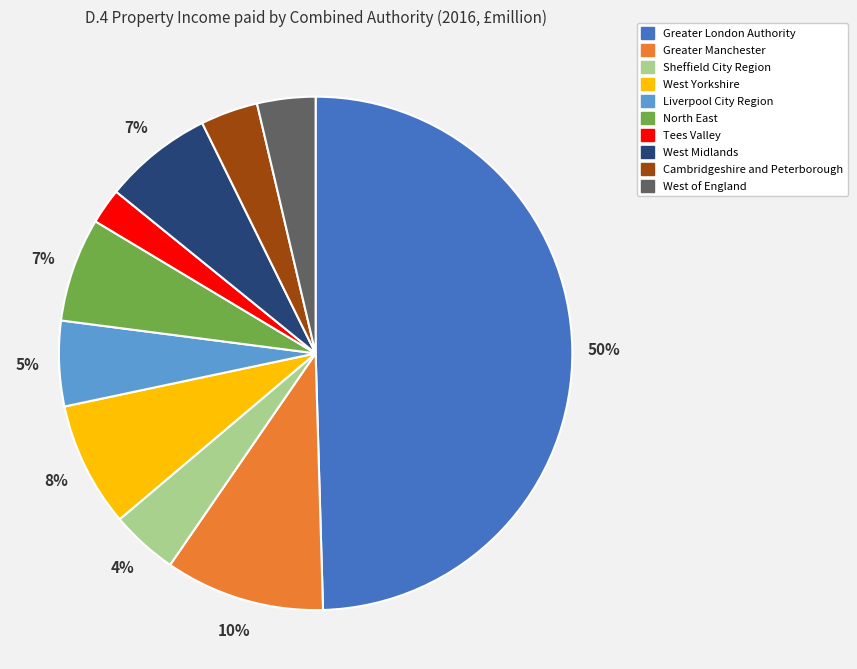

Count the number of slices in the pie.

10